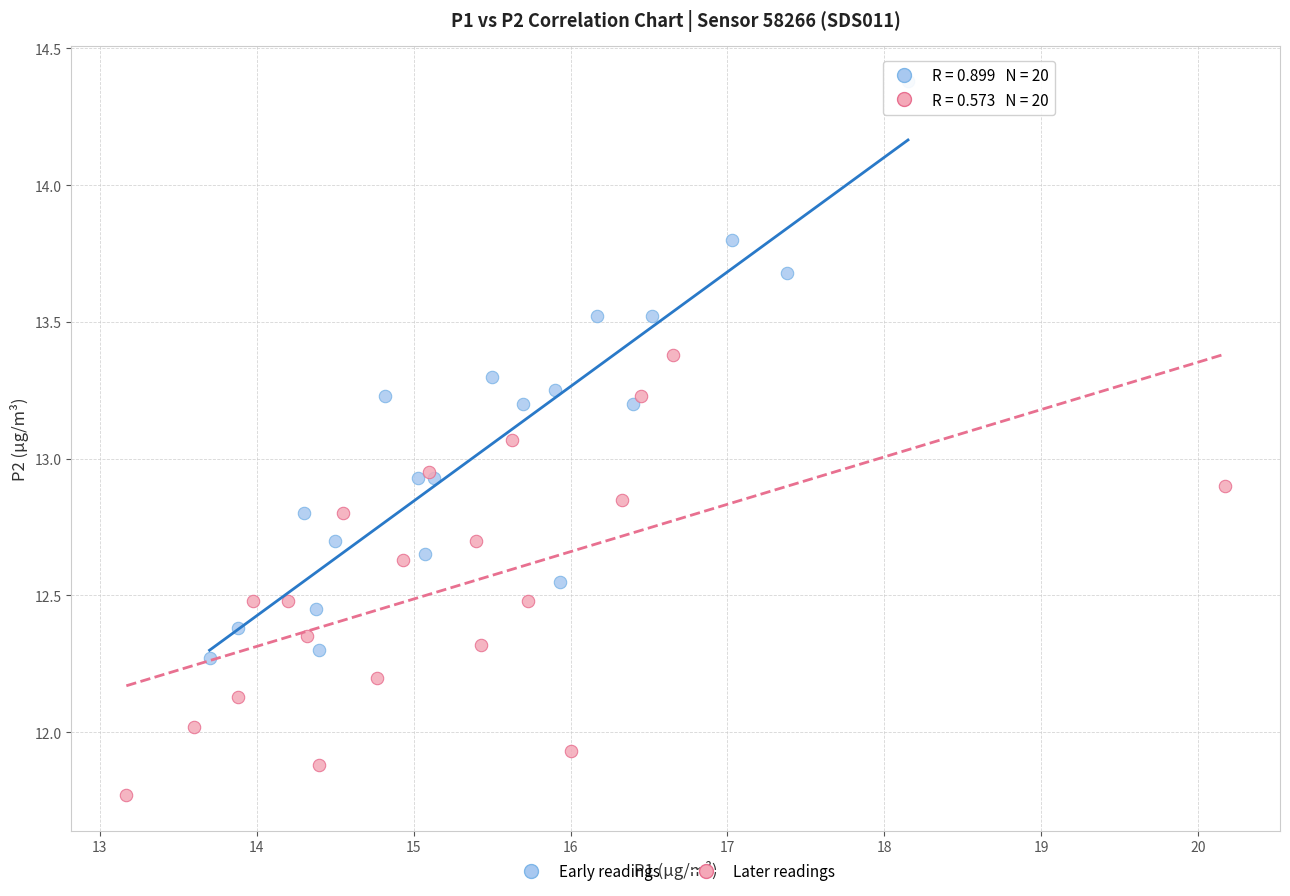

What are all the series names shown in the legend?

Early readings, Later readings